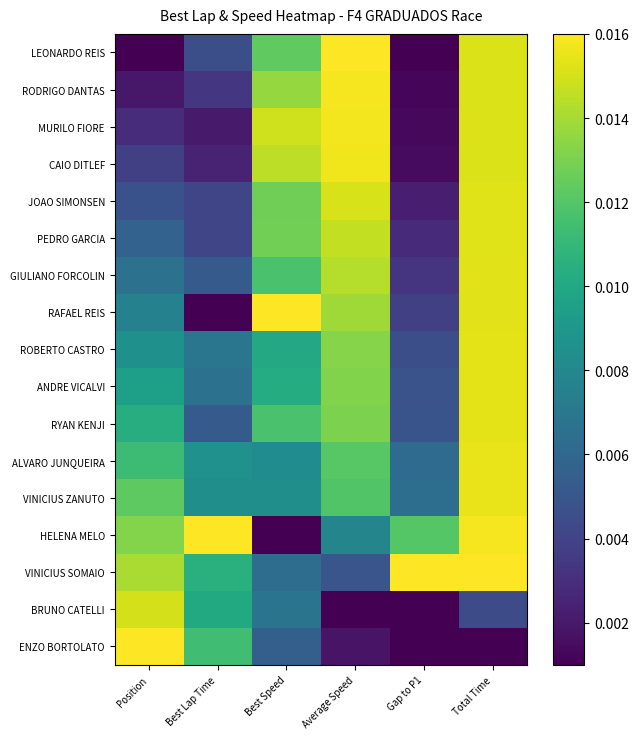

Reading left to right, what are all the values shown in this chart?

LEONARDO REIS: Position=0.0	Best Lap Time=0.0	Best Speed=0.0	Average Speed=0.0	Gap to P1=0.0	Total Time=0.0
RODRIGO DANTAS: Position=0.0	Best Lap Time=0.0	Best Speed=0.0	Average Speed=0.0	Gap to P1=0.0	Total Time=0.0
MURILO FIORE: Position=0.0	Best Lap Time=0.0	Best Speed=0.0	Average Speed=0.0	Gap to P1=0.0	Total Time=0.0
CAIO DITLEF: Position=0.0	Best Lap Time=0.0	Best Speed=0.0	Average Speed=0.0	Gap to P1=0.0	Total Time=0.0
JOAO SIMONSEN: Position=0.0	Best Lap Time=0.0	Best Speed=0.0	Average Speed=0.0	Gap to P1=0.0	Total Time=0.0
PEDRO GARCIA: Position=0.0	Best Lap Time=0.0	Best Speed=0.0	Average Speed=0.0	Gap to P1=0.0	Total Time=0.0
GIULIANO FORCOLIN: Position=0.0	Best Lap Time=0.0	Best Speed=0.0	Average Speed=0.0	Gap to P1=0.0	Total Time=0.0
RAFAEL REIS: Position=0.0	Best Lap Time=0.0	Best Speed=0.0	Average Speed=0.0	Gap to P1=0.0	Total Time=0.0
ROBERTO CASTRO: Position=0.0	Best Lap Time=0.0	Best Speed=0.0	Average Speed=0.0	Gap to P1=0.0	Total Time=0.0
ANDRE VICALVI: Position=0.0	Best Lap Time=0.0	Best Speed=0.0	Average Speed=0.0	Gap to P1=0.0	Total Time=0.0
RYAN KENJI: Position=0.0	Best Lap Time=0.0	Best Speed=0.0	Average Speed=0.0	Gap to P1=0.0	Total Time=0.0
ALVARO JUNQUEIRA: Position=0.0	Best Lap Time=0.0	Best Speed=0.0	Average Speed=0.0	Gap to P1=0.0	Total Time=0.0
VINICIUS ZANUTO: Position=0.0	Best Lap Time=0.0	Best Speed=0.0	Average Speed=0.0	Gap to P1=0.0	Total Time=0.0
HELENA MELO: Position=0.0	Best Lap Time=0.0	Best Speed=0.0	Average Speed=0.0	Gap to P1=0.0	Total Time=0.0
VINICIUS SOMAIO: Position=0.0	Best Lap Time=0.0	Best Speed=0.0	Average Speed=0.0	Gap to P1=0.0	Total Time=0.0
BRUNO CATELLI: Position=0.0	Best Lap Time=0.0	Best Speed=0.0	Average Speed=0.0	Gap to P1=0.0	Total Time=0.0
ENZO BORTOLATO: Position=0.0	Best Lap Time=0.0	Best Speed=0.0	Average Speed=0.0	Gap to P1=0.0	Total Time=0.0